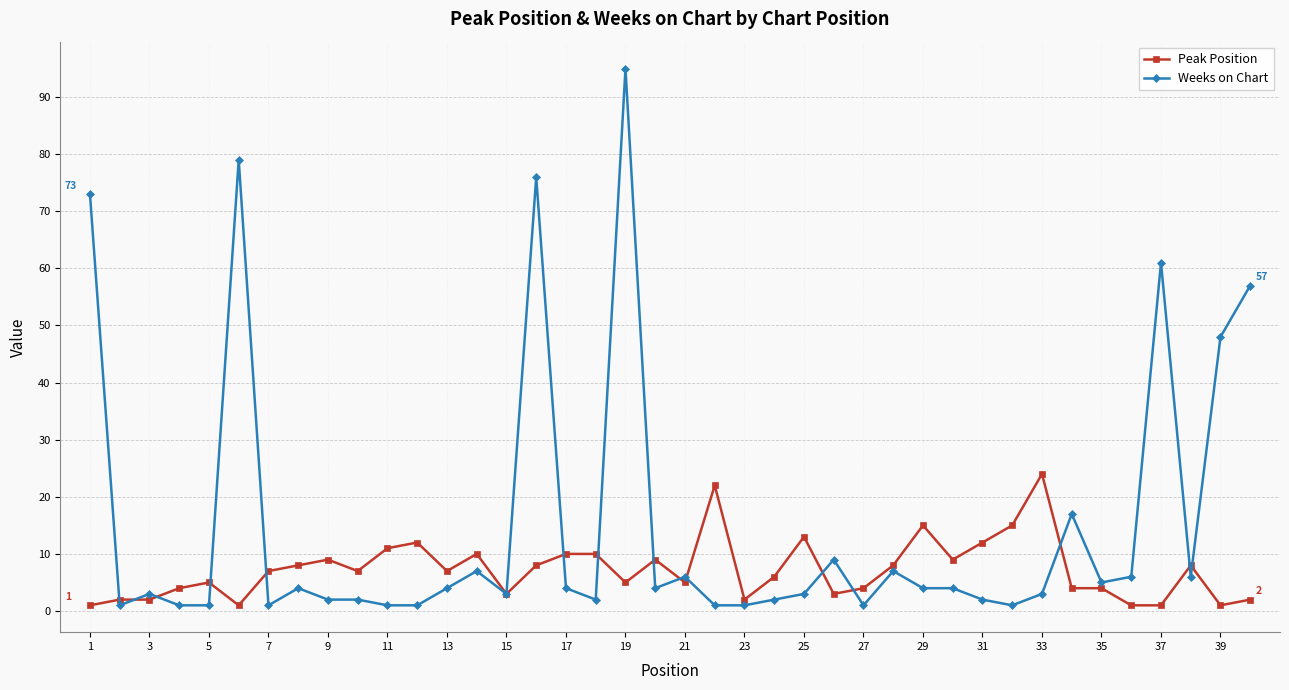

What is the maximum value for Peak Position?

24